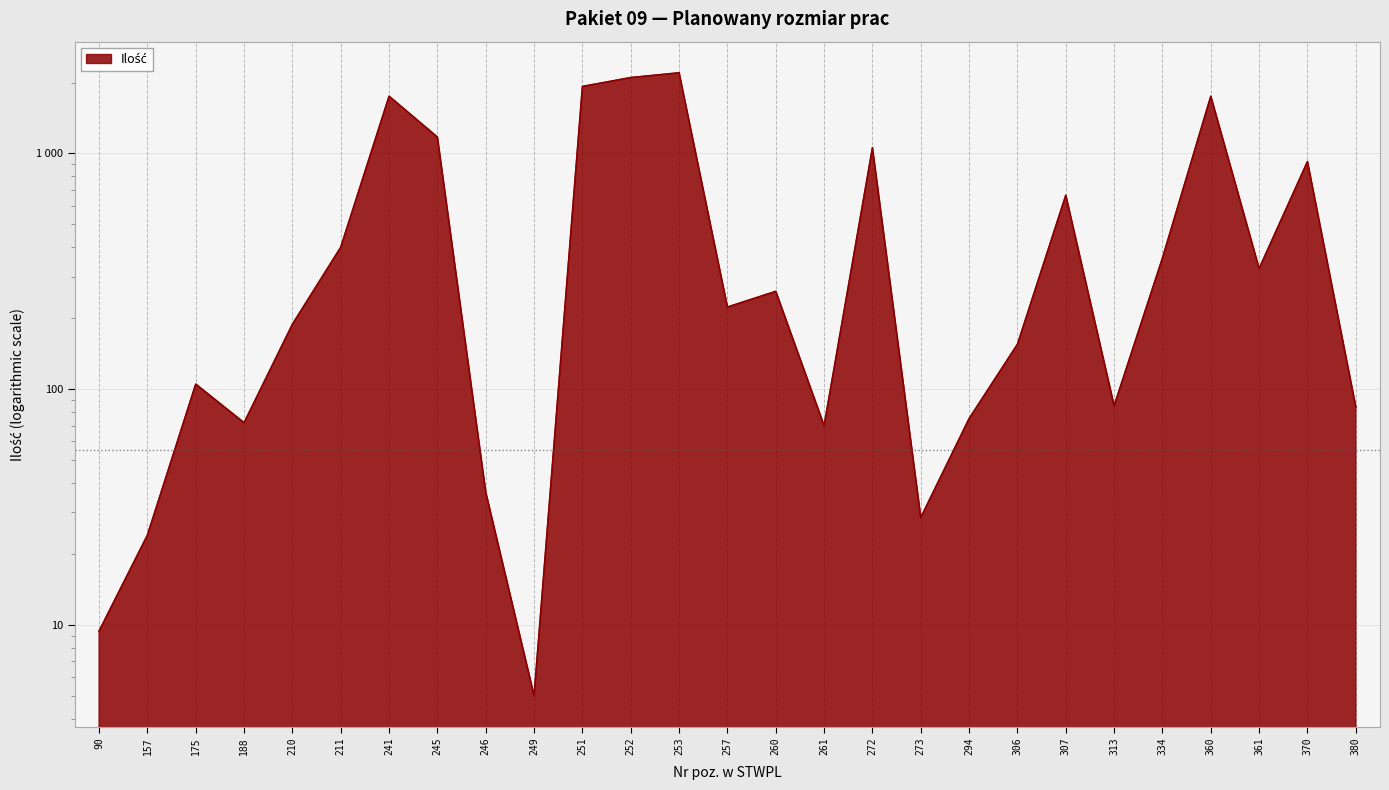

Between 241 and 252, which is larger?

252